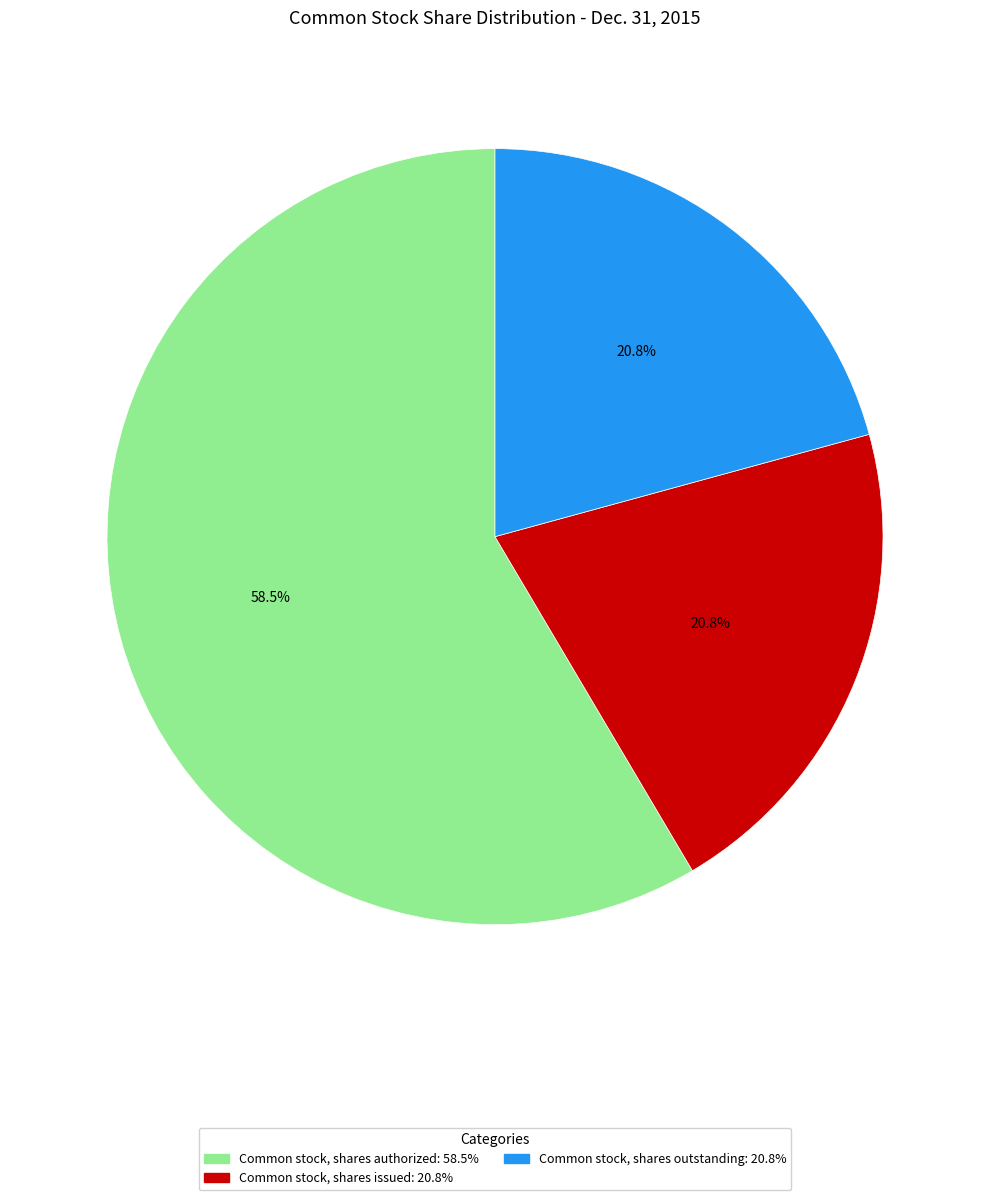

Which category has the biggest portion of the pie?

Common stock, shares authorized